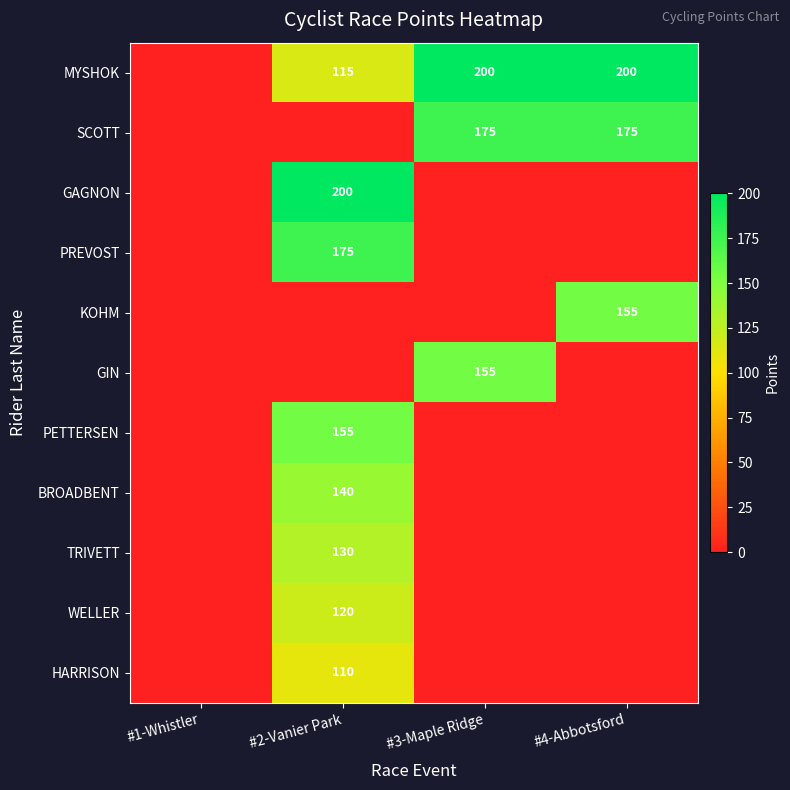

True or false: KOHM has a value of 220 at #4-Abbotsford.

False